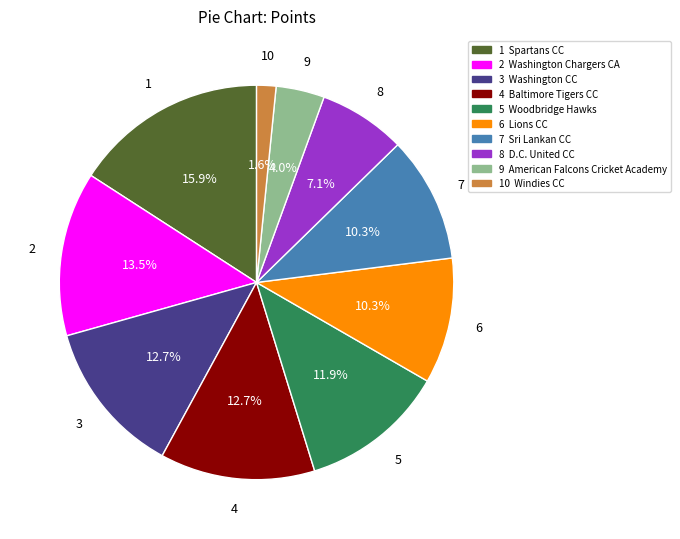

Is there a majority slice in this chart?

No